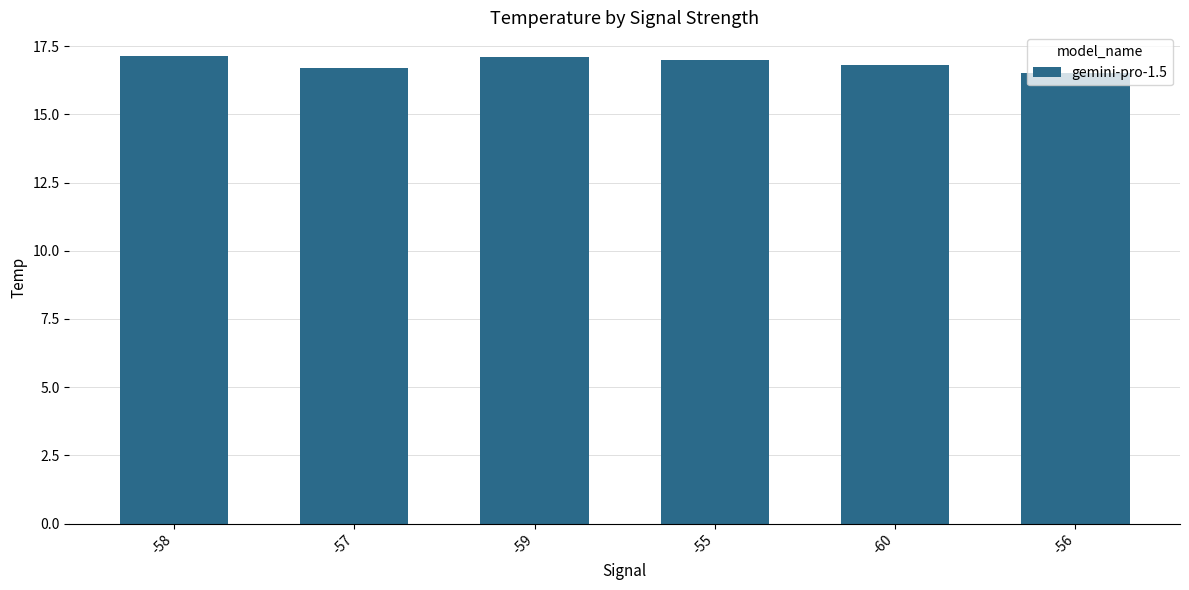

How many data points are less than 17?

3